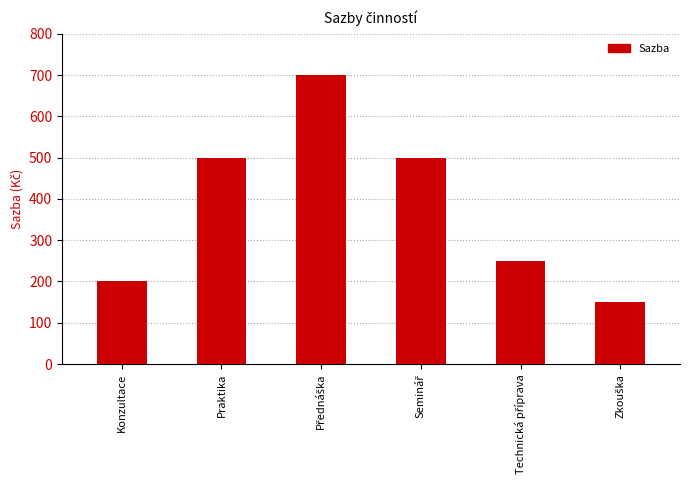

Are the bars grouped side by side (vs. stacked)?

No